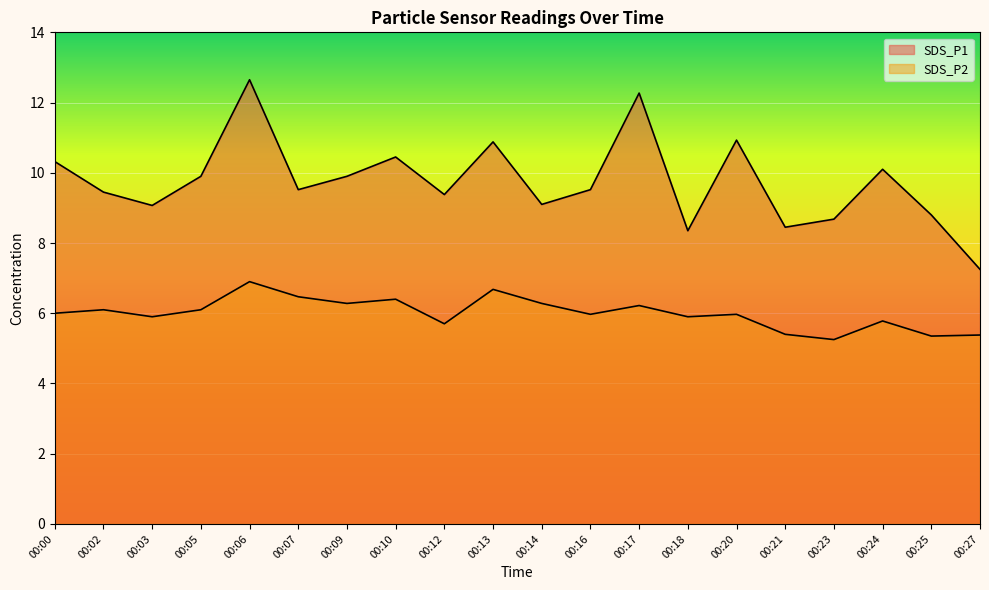

True or false: SDS_P1 and SDS_P2 intersect in this chart.

False